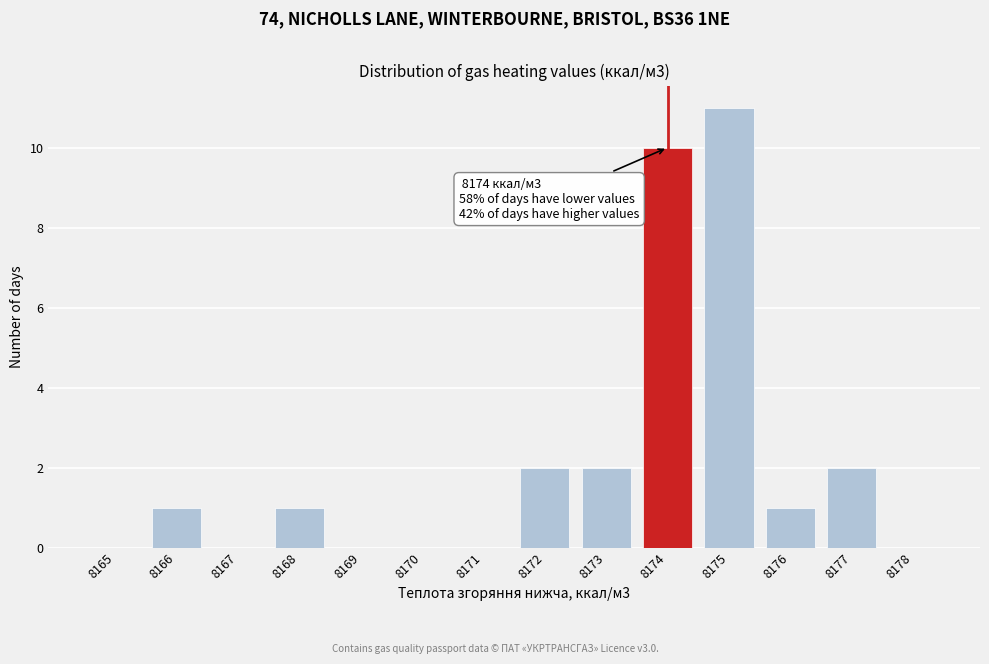

Reading left to right, transcribe all the data shown in this chart.

8165=0	8166=1	8167=0	8168=1	8169=0	8170=0	8171=0	8172=2	8173=2	8174=10	8175=11	8176=1	8177=2	8178=0